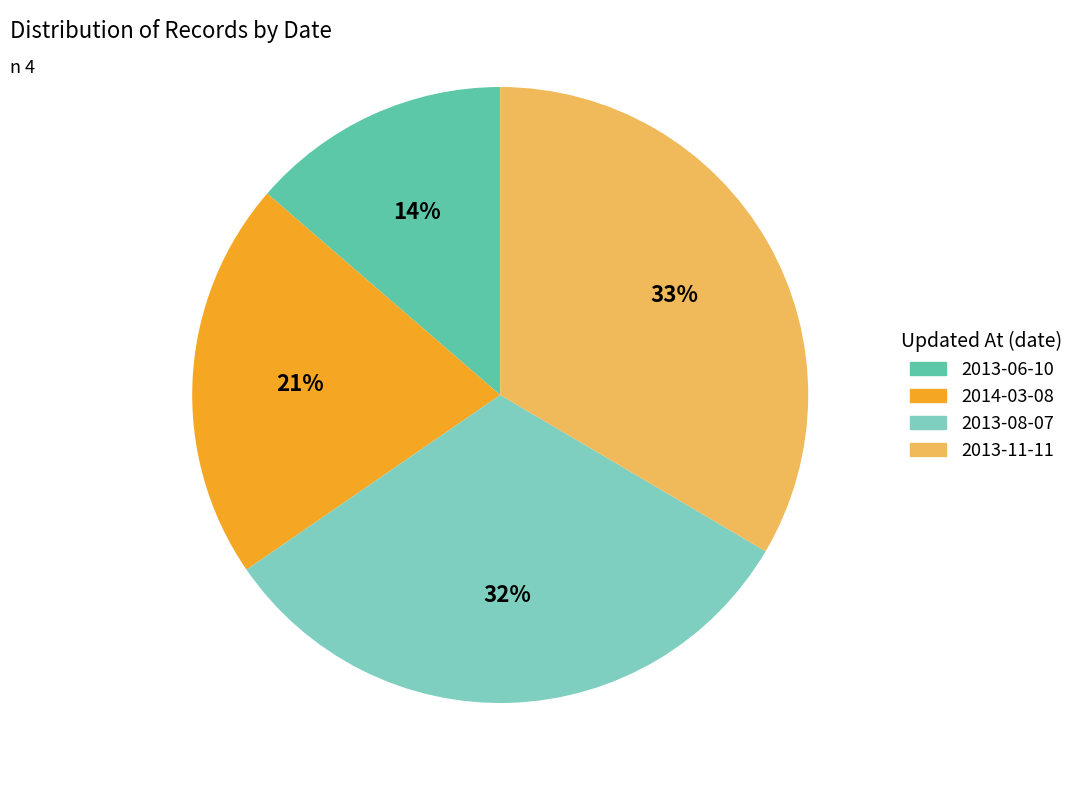

Is the sum of 2013-11-11 and 2013-06-10 greater than half?

No